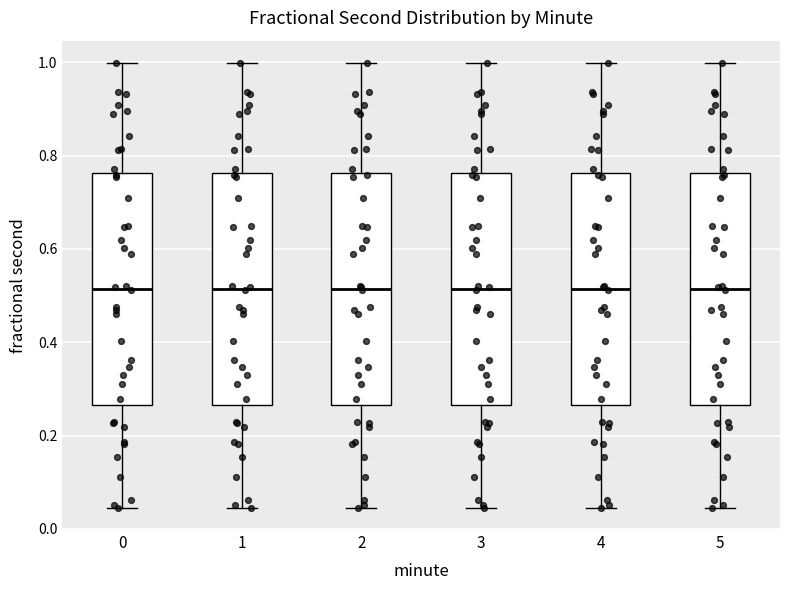

Reading left to right, transcribe this box plot: for each box, give where its median line is, the range the box spans, and where its two whiskers end, as read against the y-axis. The values are not printed on the chart, so give them approximately, as read against the axis.

0: median 0.52, box 0.26 to 0.76, whiskers 0.04 to 1.00
1: median 0.52, box 0.26 to 0.76, whiskers 0.04 to 1.00
2: median 0.52, box 0.26 to 0.76, whiskers 0.04 to 1.00
3: median 0.52, box 0.26 to 0.76, whiskers 0.04 to 1.00
4: median 0.52, box 0.26 to 0.76, whiskers 0.04 to 1.00
5: median 0.52, box 0.26 to 0.76, whiskers 0.04 to 1.00